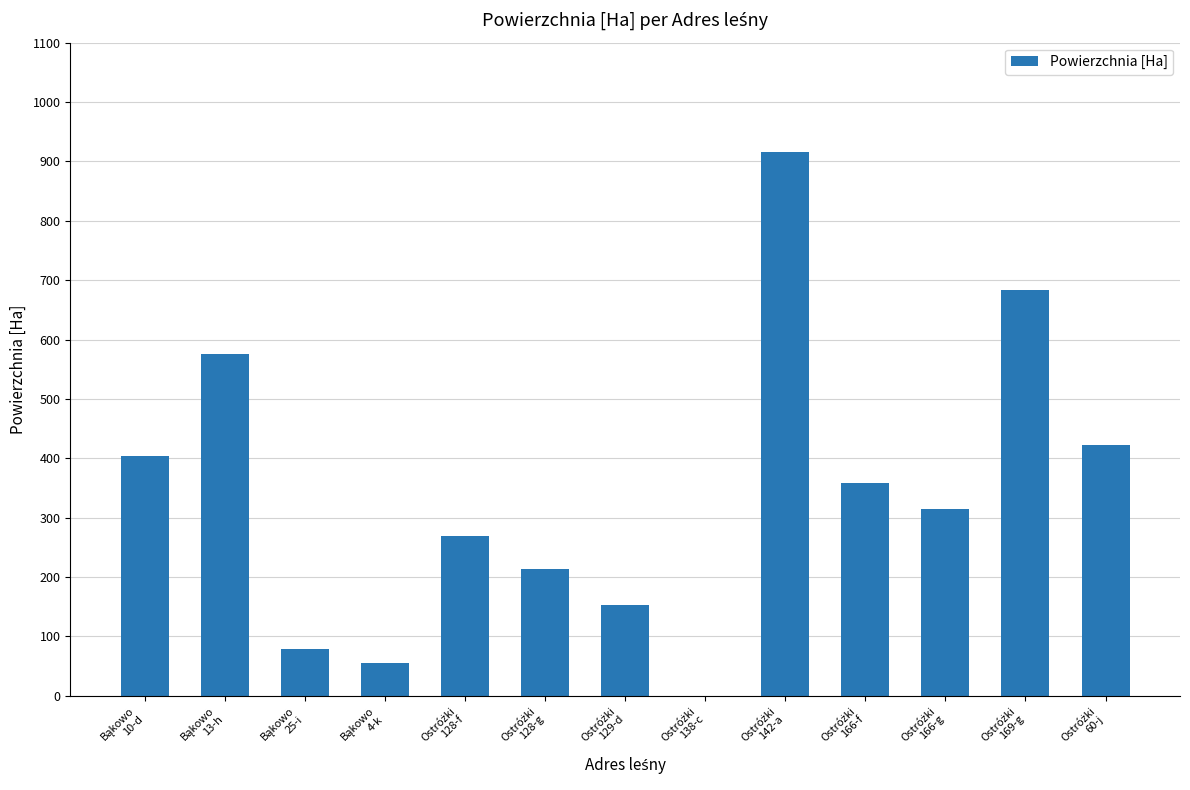

What is the sum of all values?

4444